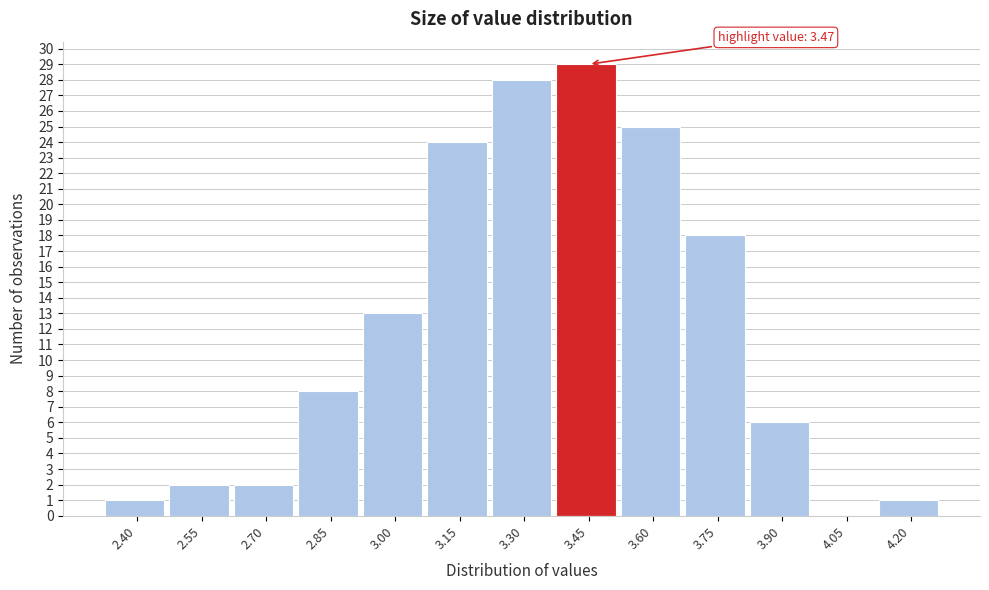

Reading left to right, extract all data points from this chart.

2.40=1	2.55=2	2.70=2	2.85=8	3.00=13	3.15=24	3.30=28	3.45=29	3.60=25	3.75=18	3.90=6	4.05=0	4.20=1